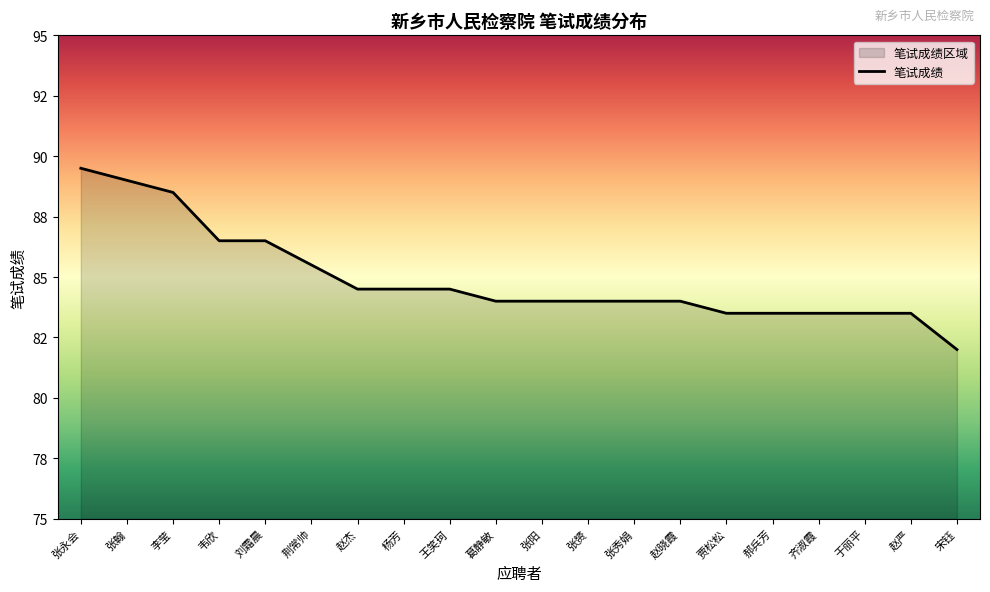

Approximately how many times larger is the value at 杨芳 compared to 张永会?

0.9